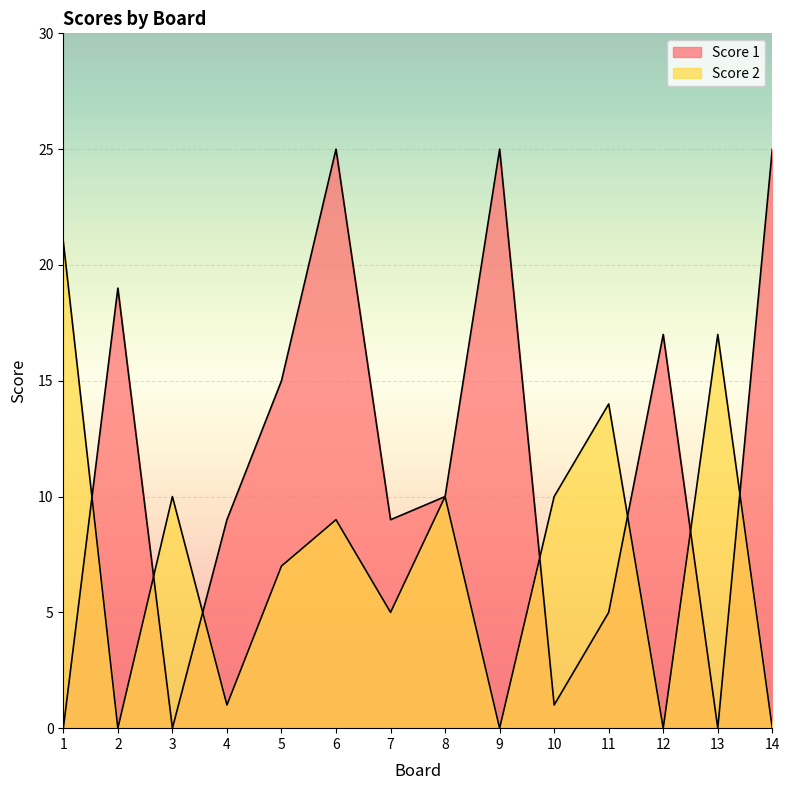

What is the spread (max minus min) of values at 1?

21